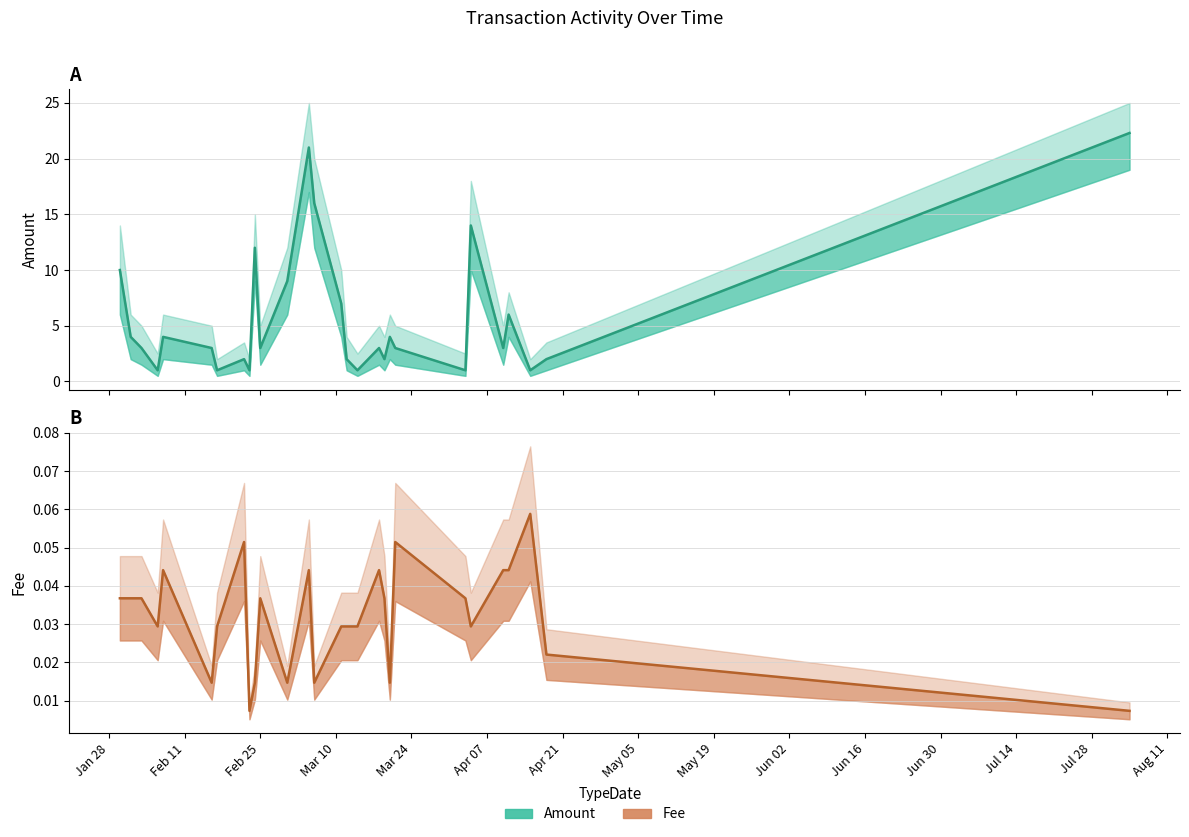

True or false: Fee has a value of 0.0 at 2020-02-06.

False